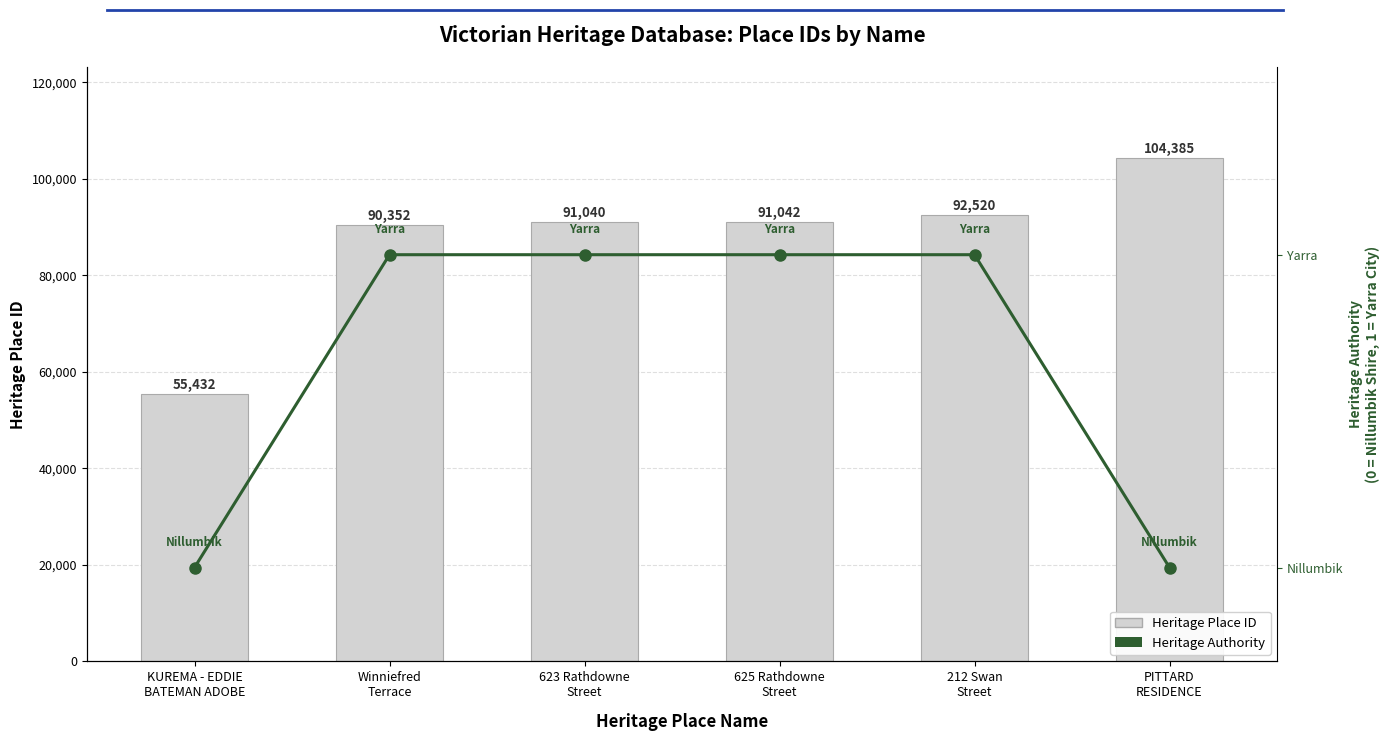

Rank the series by their average value, from lowest to highest.

Heritage Authority
(0=Nillumbik, 1=Yarra), Heritage Place ID